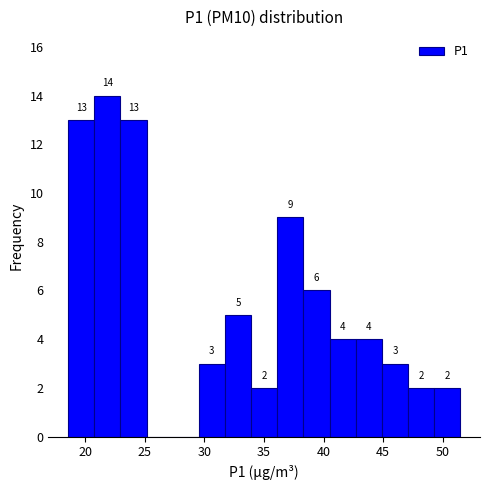

Which range on the x-axis has the tallest bar?

21.0 to 23.0